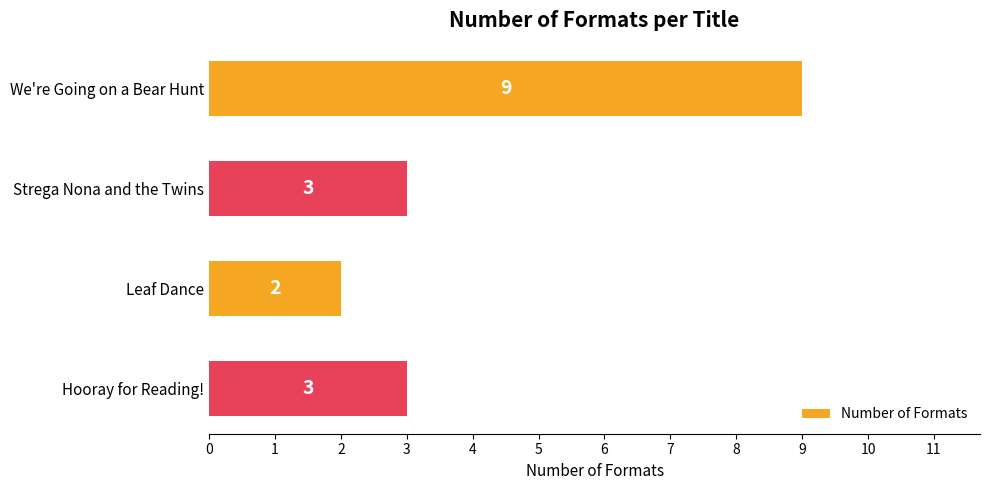

What is the sum of all values?

17